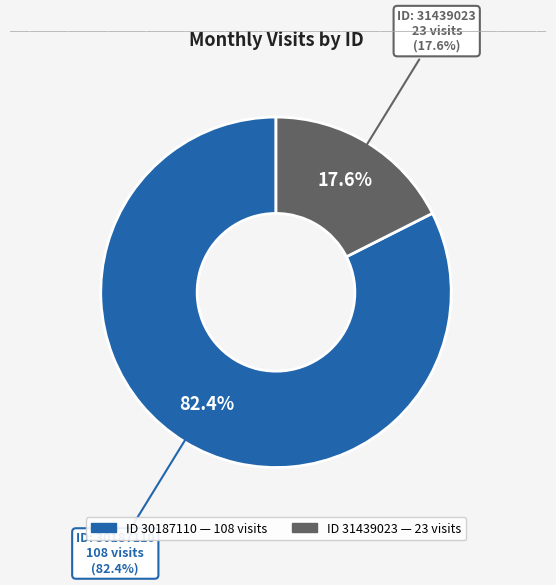

What is the change in value from 30187110 to 31439023?

-85